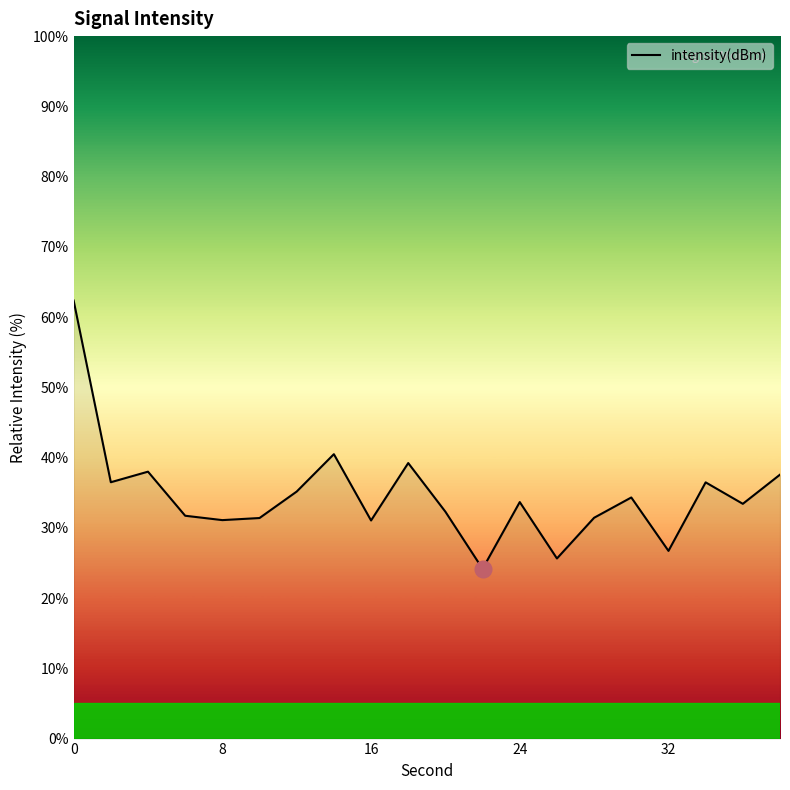

What is the smallest value displayed?

24.2